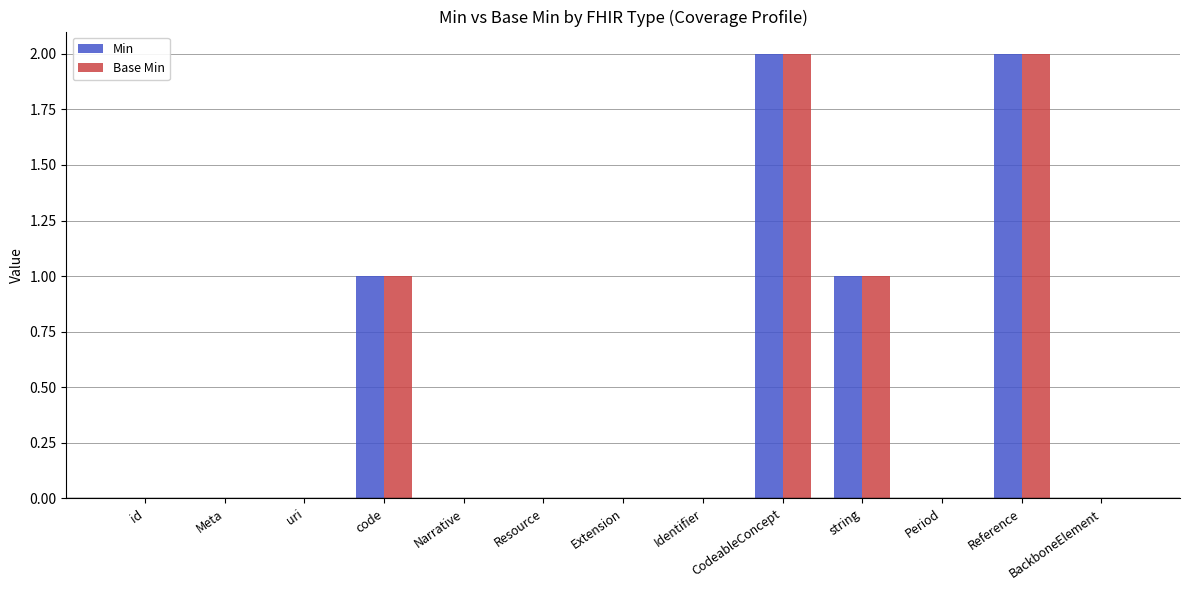

How many Min values are between 0 and 1?

11